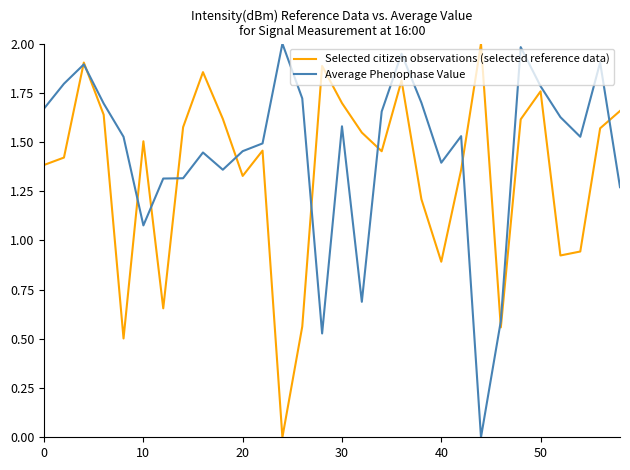

Which series has the largest total across all categories?

Average Phenophase Value